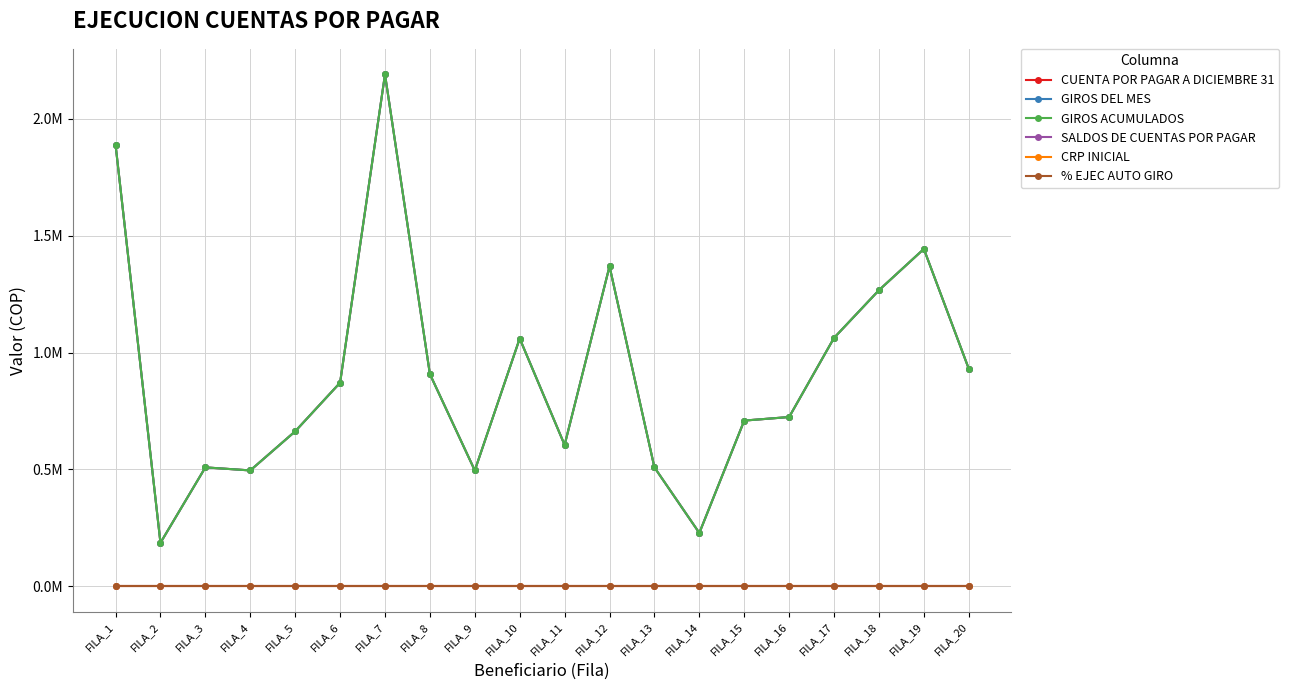

Which series has the widest spread of values?

CUENTA POR PAGAR A DICIEMBRE 31